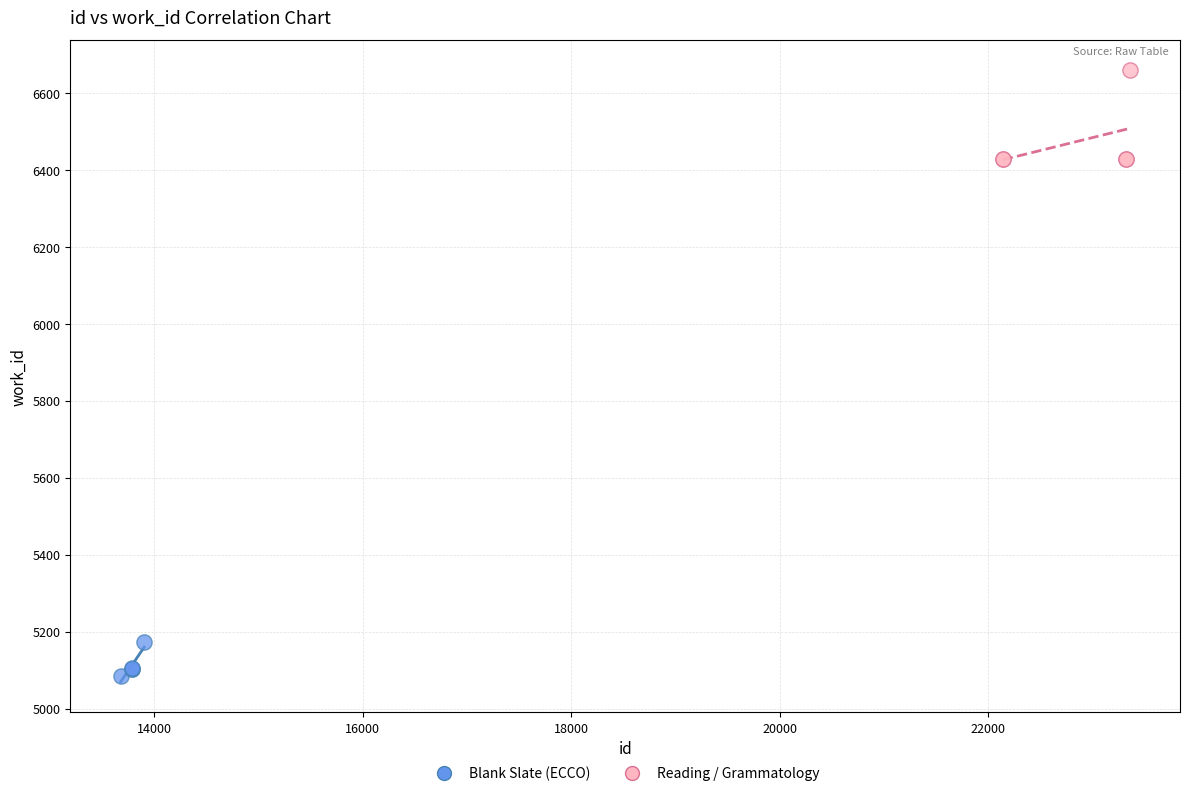

Which series reaches the minimum Y coordinate?

Blank Slate (ECCO)